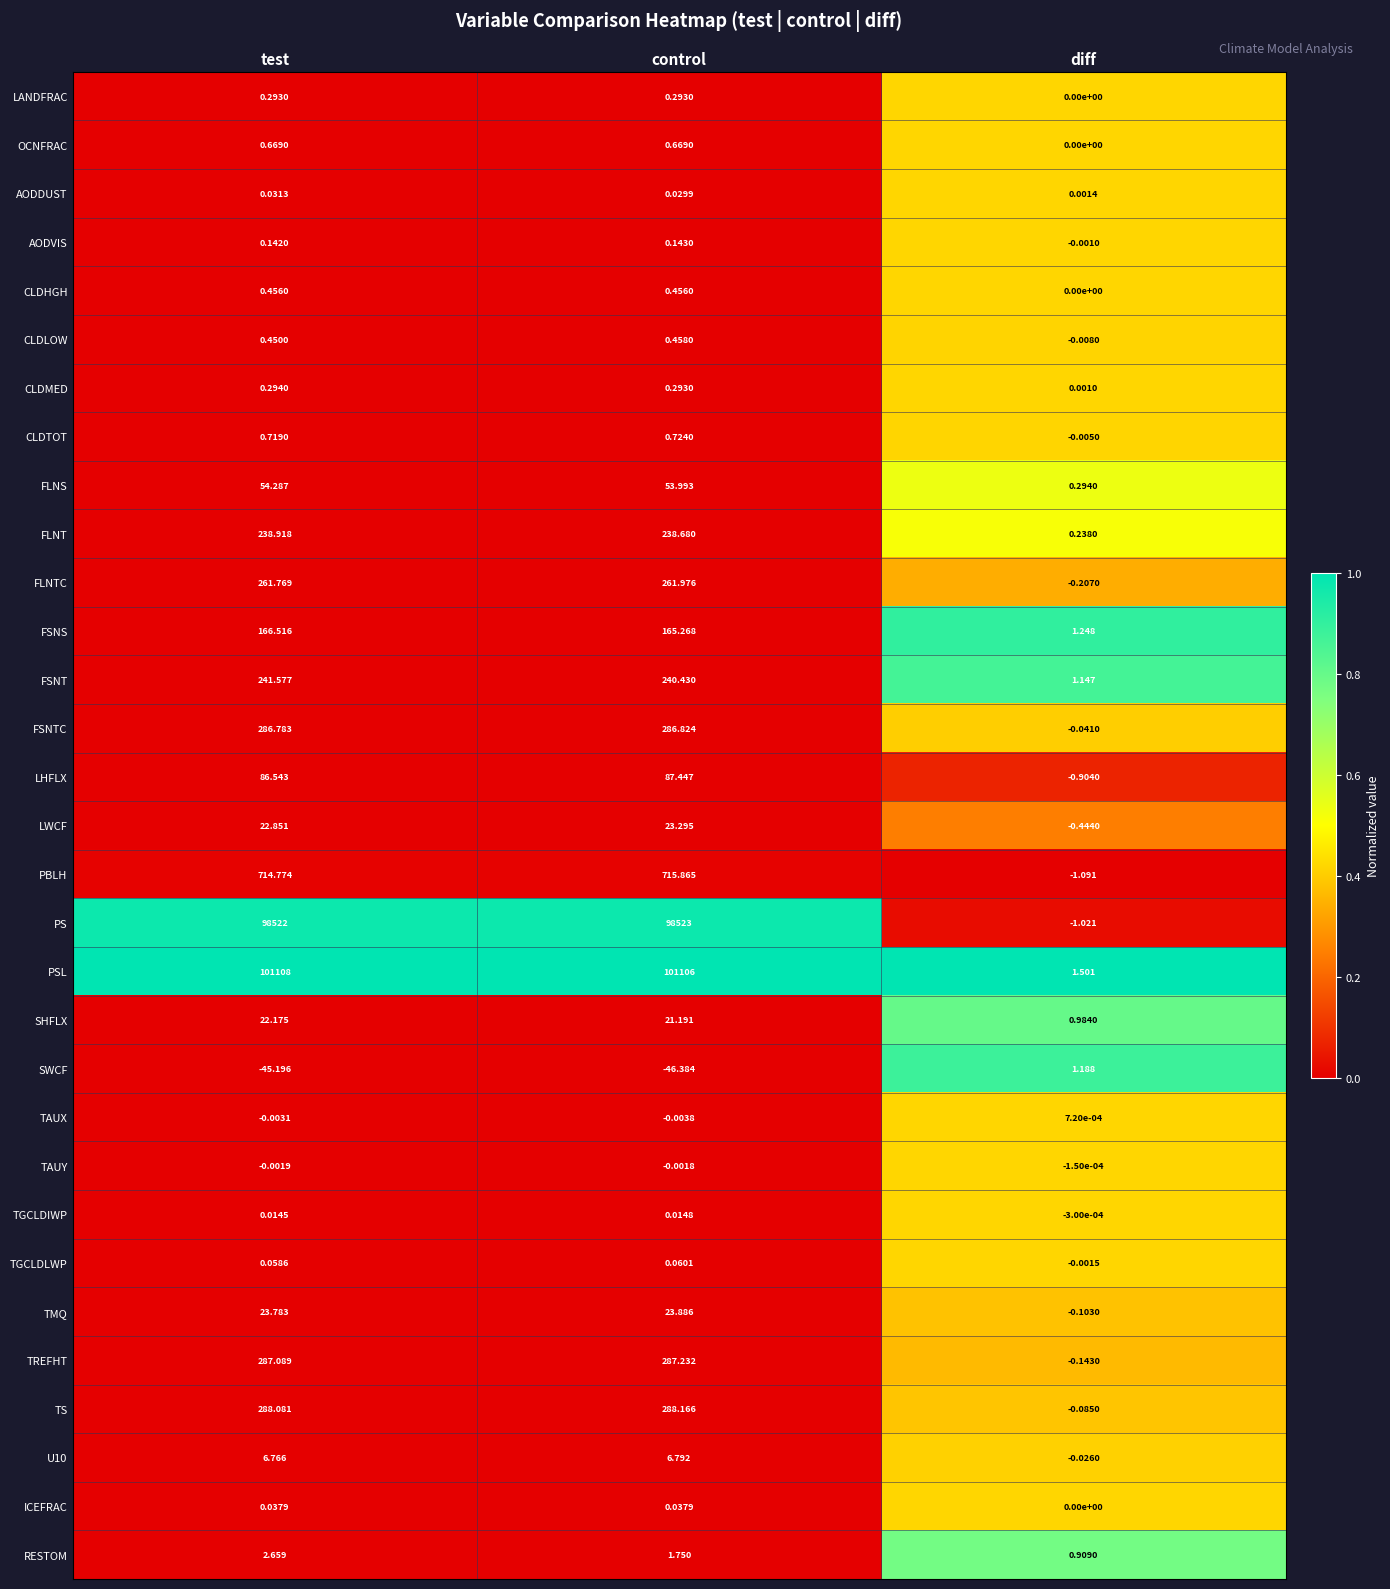

Which category has the highest value in the FLNS series?

test